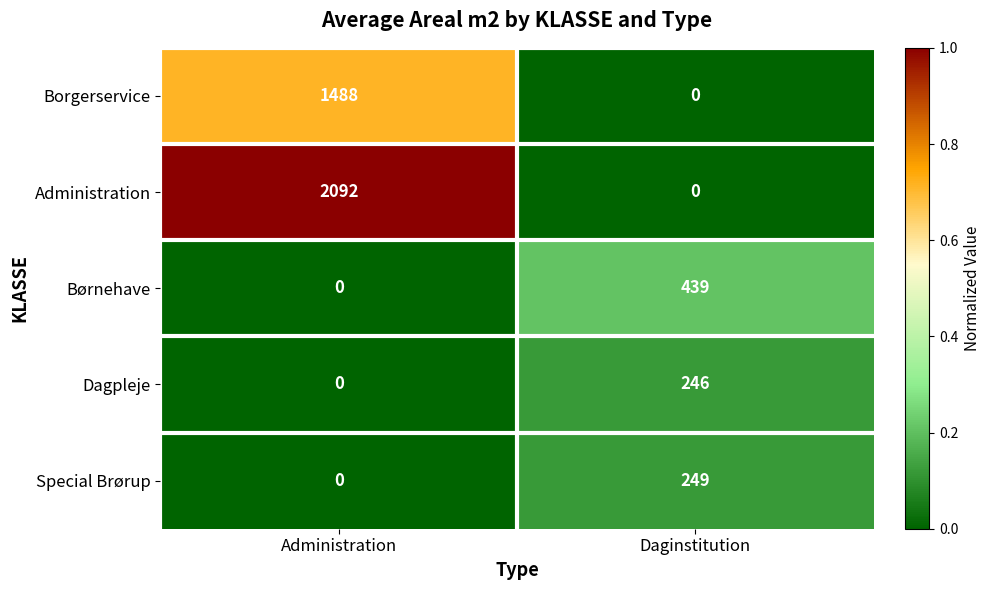

Reading left to right, extract all data points from this chart.

Borgerservice: Administration=1488	Daginstitution=0
Administration: Administration=2092	Daginstitution=0
Børnehave: Administration=0	Daginstitution=439
Dagpleje: Administration=0	Daginstitution=246
Special Brørup: Administration=0	Daginstitution=249